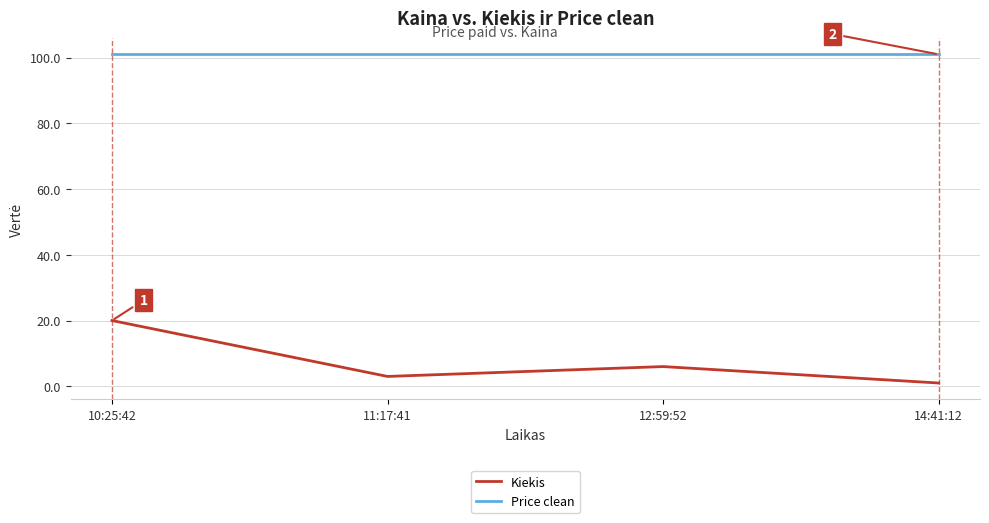

The value of Kiekis at 11:17:41 is 3.0. True or false?

True